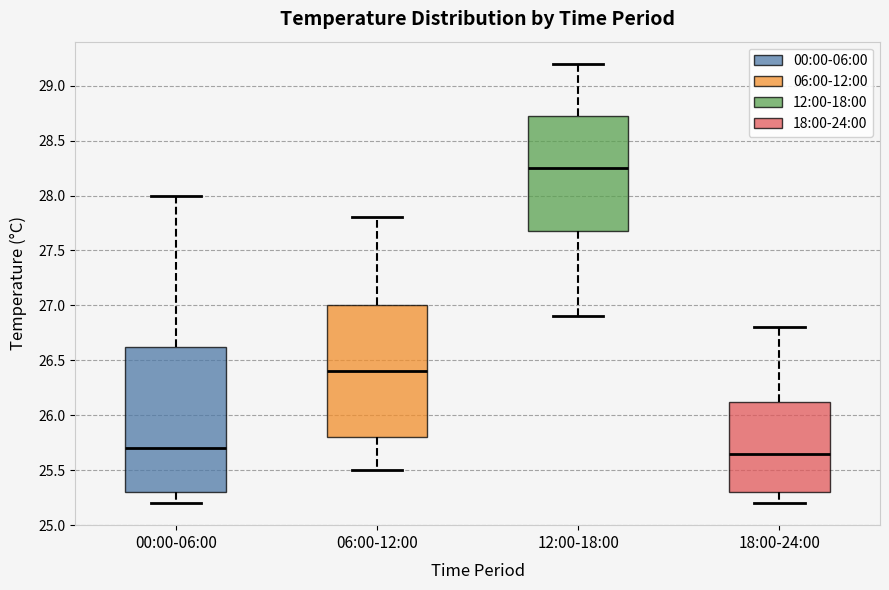

Which box has the highest median line?

12:00-18:00